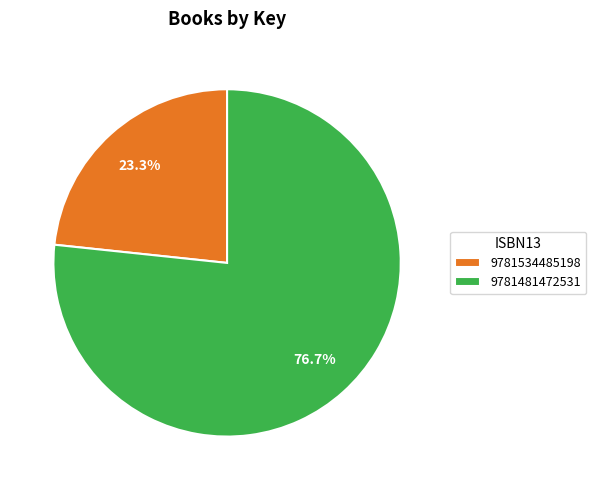

What percentage is the 9781481472531 slice, to the nearest percent?

77%